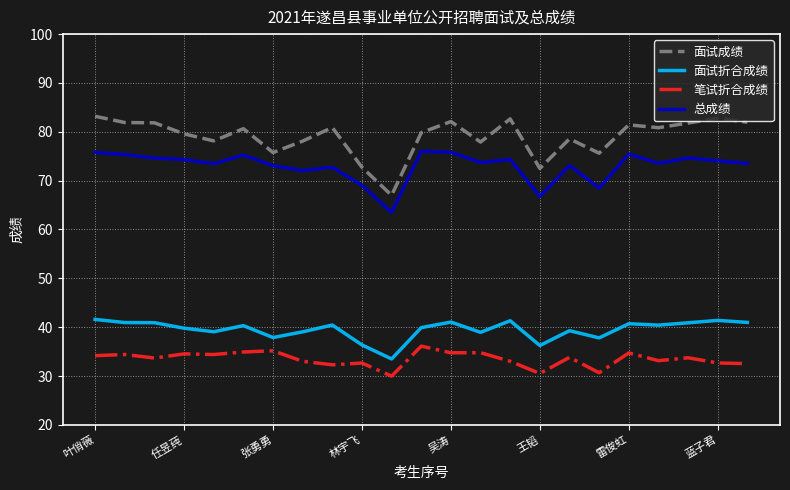

True or false: 总成绩 and 面试成绩 intersect in this chart.

False